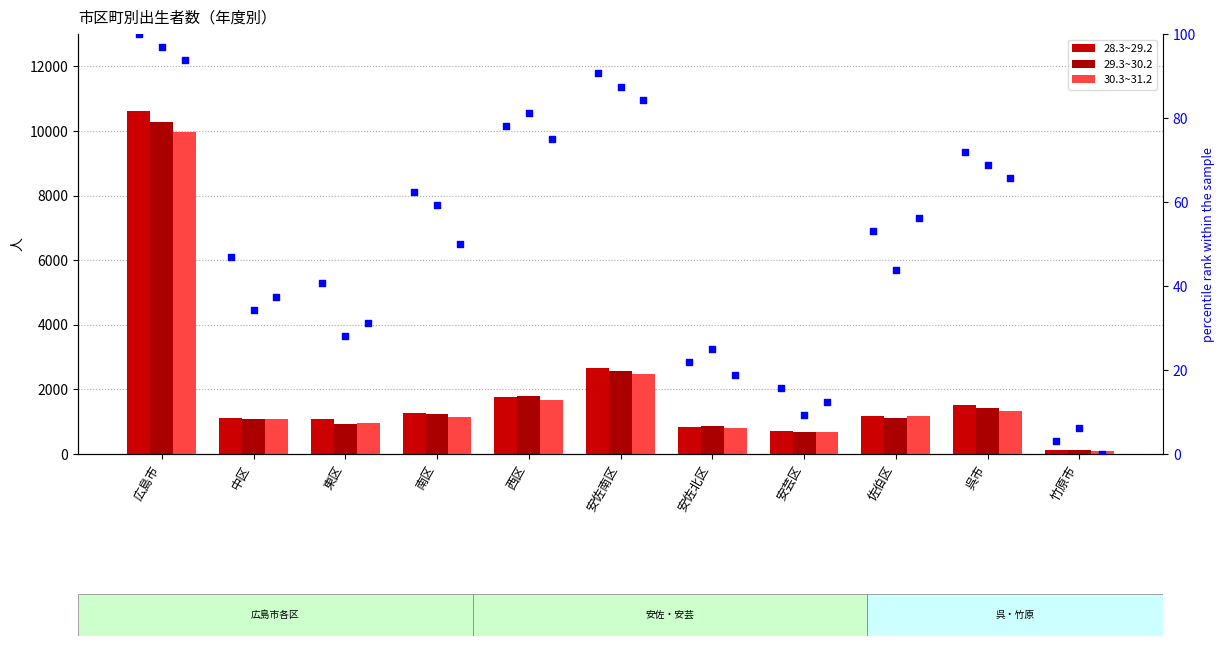

Which series contains the lowest Y value?

pct 30.3~31.2